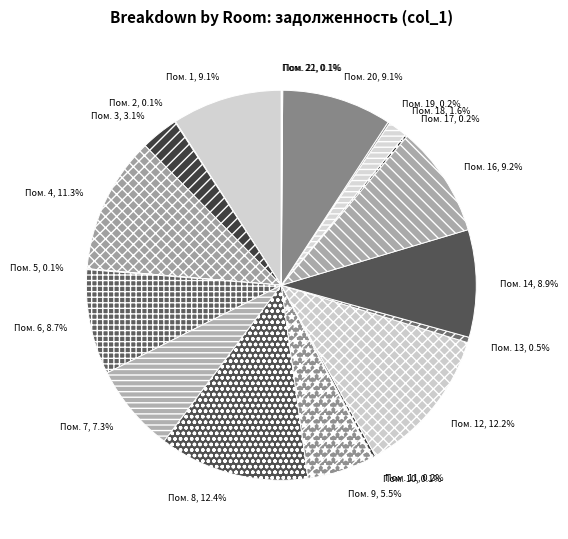

Is there a majority slice in this chart?

No